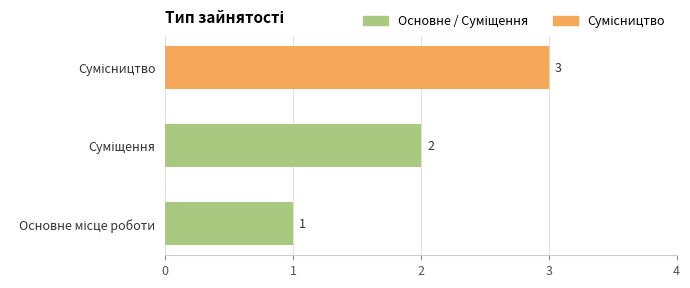

How many values are between 1 and 3?

3